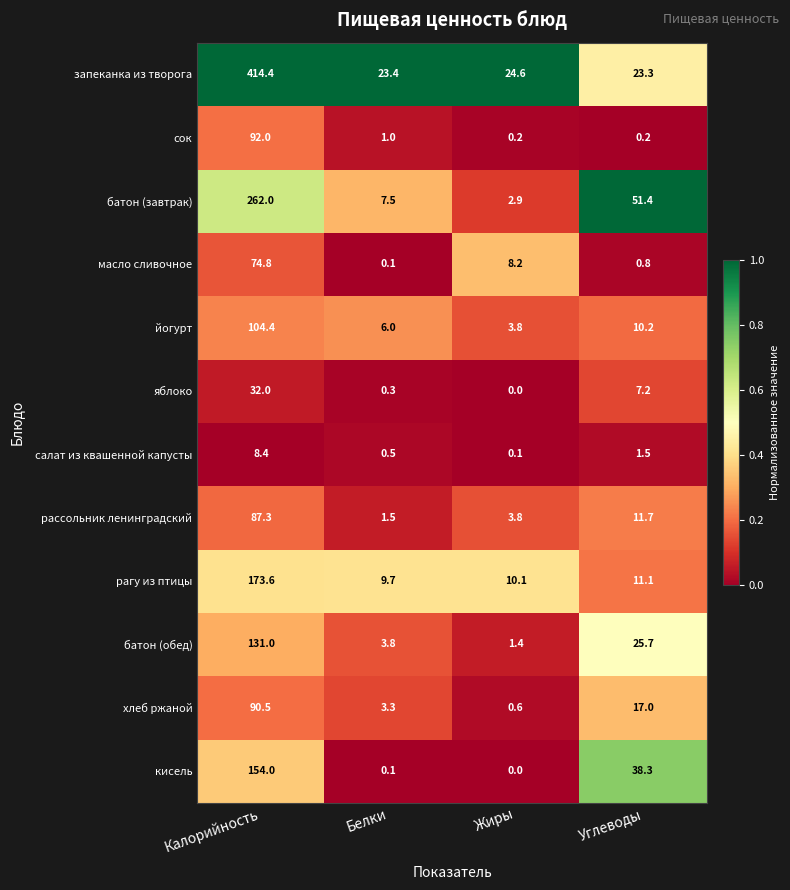

Which series has the widest spread of values?

запеканка из творога